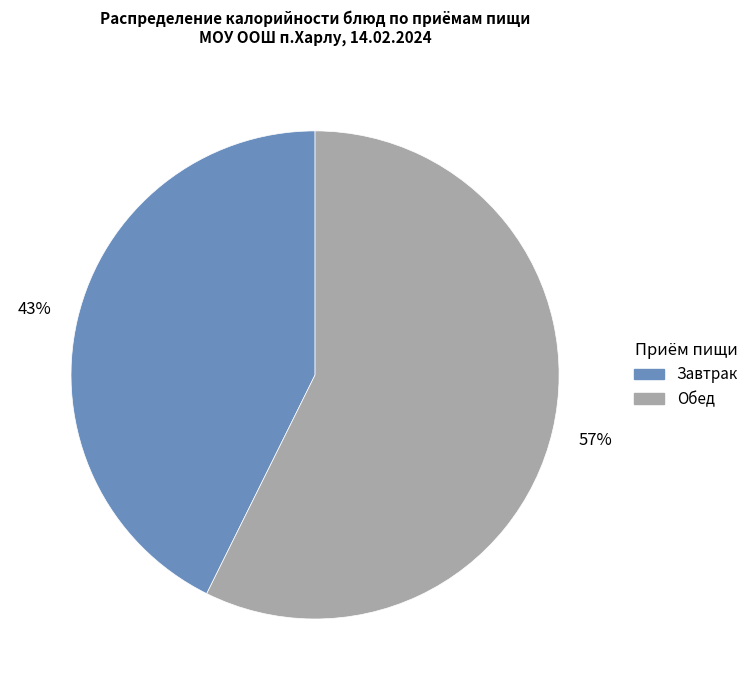

The Обед slice represents 50% of the pie. True or false?

False